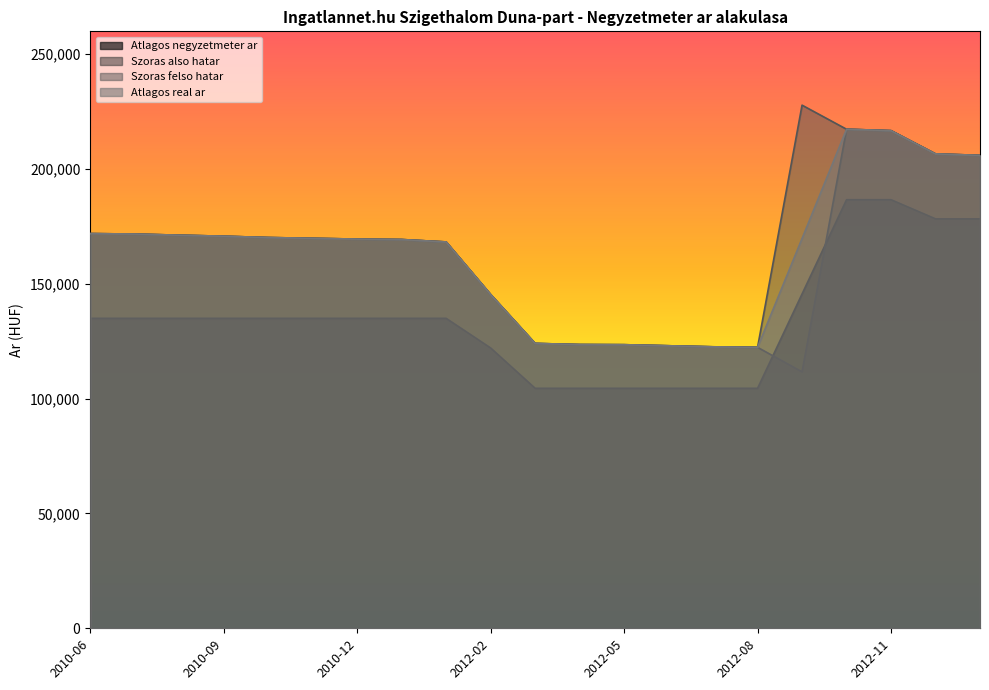

At 2012-06, list the series in order from smallest to largest.

Atlagos negyzetmeter ar, Szoras also hatar, Szoras felso hatar, Atlagos real ar